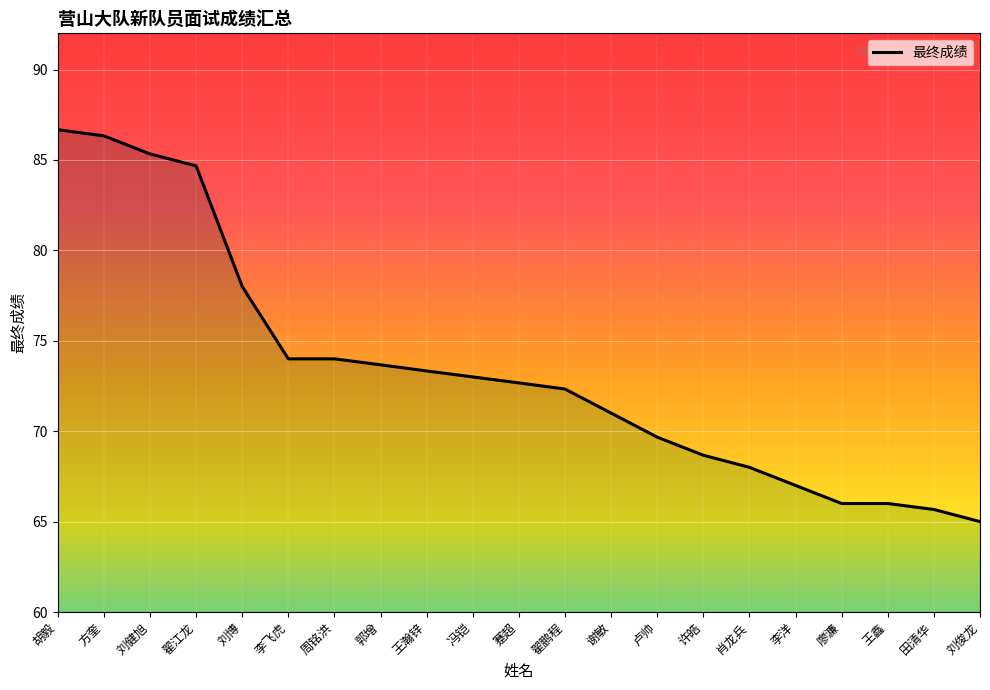

List the labels in order of value, largest first.

胡毅, 方奎, 刘健旭, 翟江龙, 刘博, 李飞虎, 周铭洪, 郭增, 王瀚锌, 冯铠, 蹇超, 翟鹏程, 谢敏, 卢帅, 许皓, 肖龙兵, 李洋, 廖濂, 王鑫, 田清华, 刘俊龙